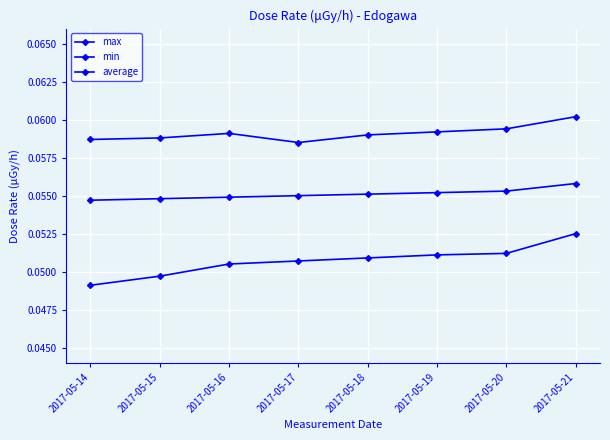

Count the number of categories in the chart.

8